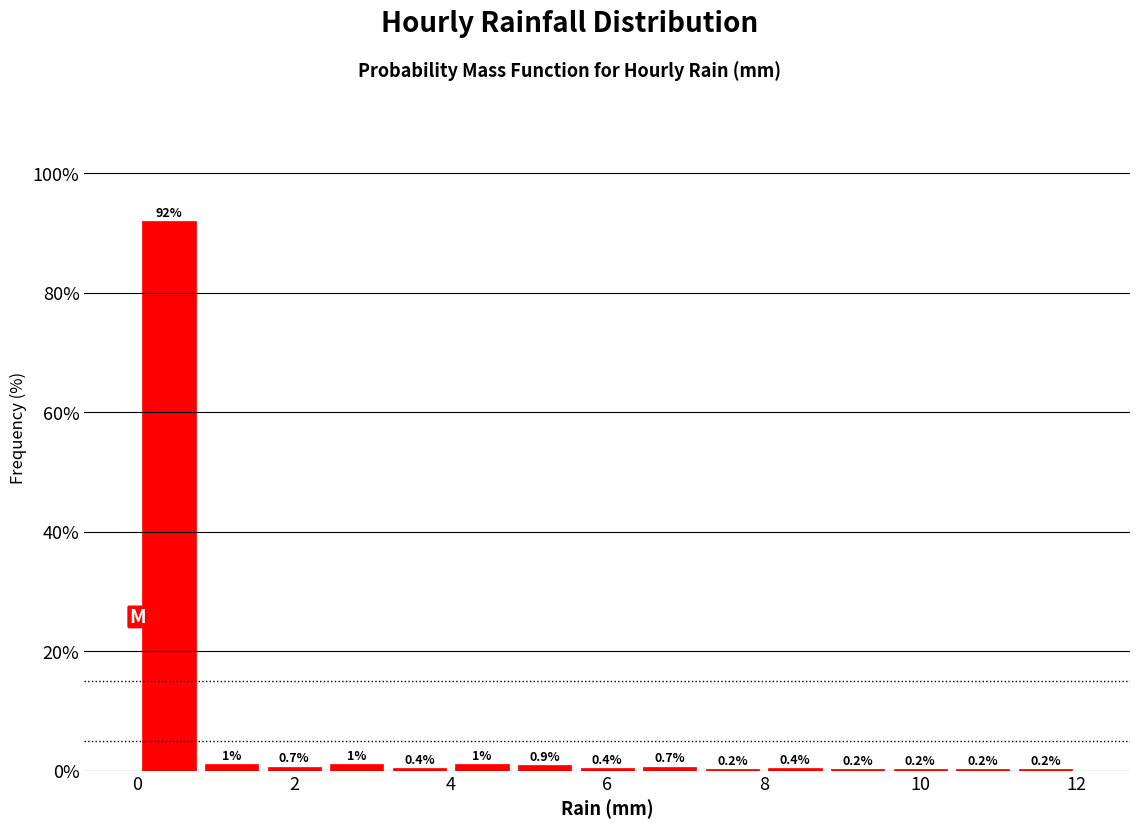

Which range on the x-axis has the tallest bar?

0.0 to 0.8